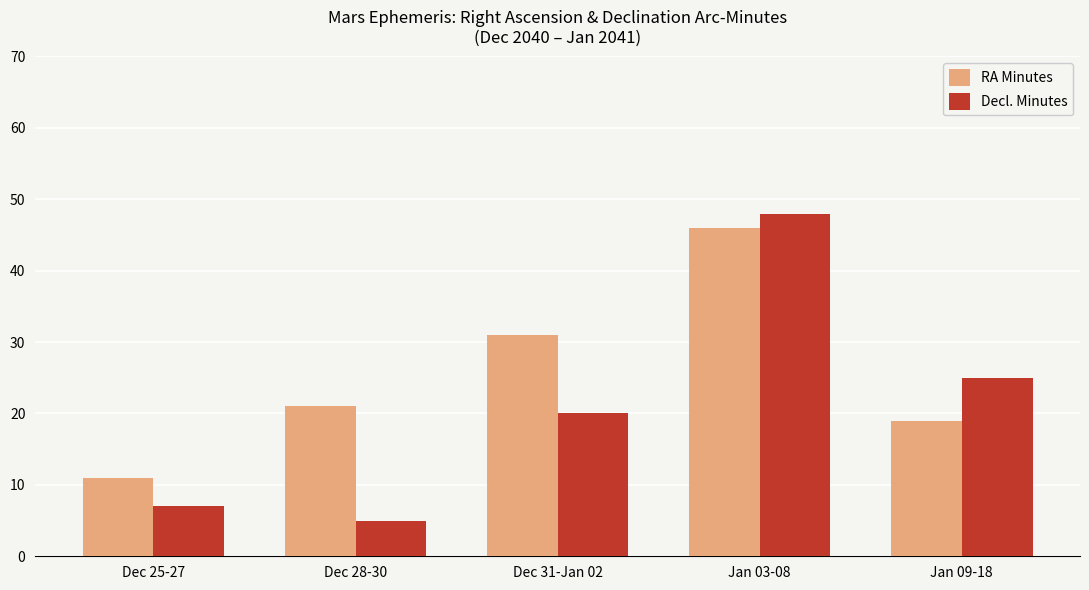

Which series has the largest range (max minus min)?

Decl. Minutes